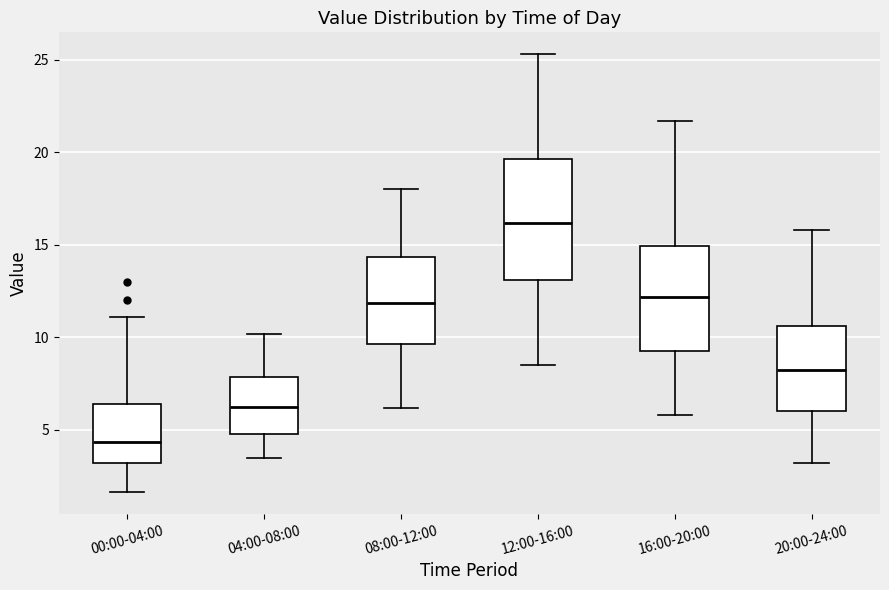

Which box's median line is the highest?

12:00-16:00